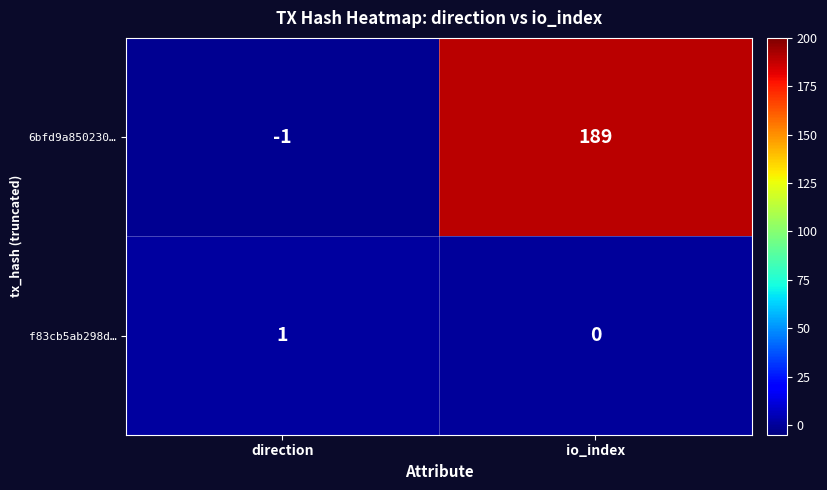

Count the number of data series in this chart.

2